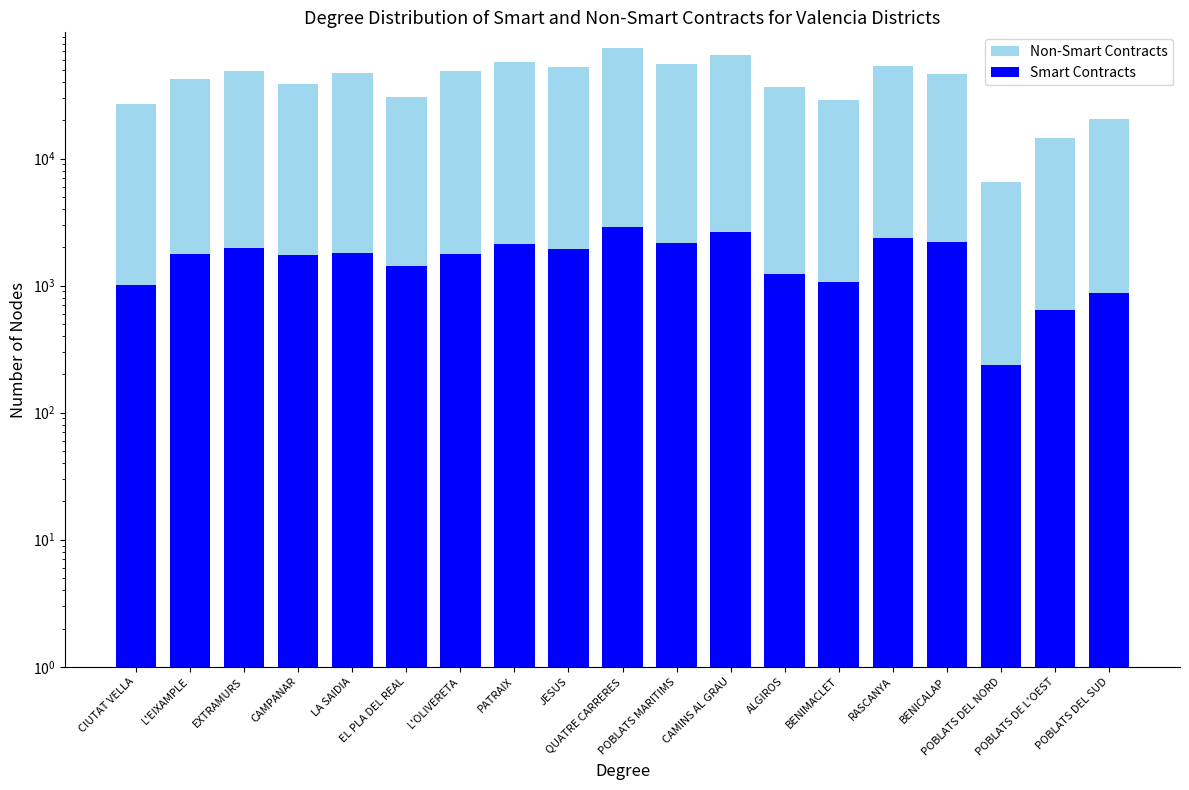

True or false: Non-Smart Contracts has a value of 30538 at EL PLA DEL REAL.

True